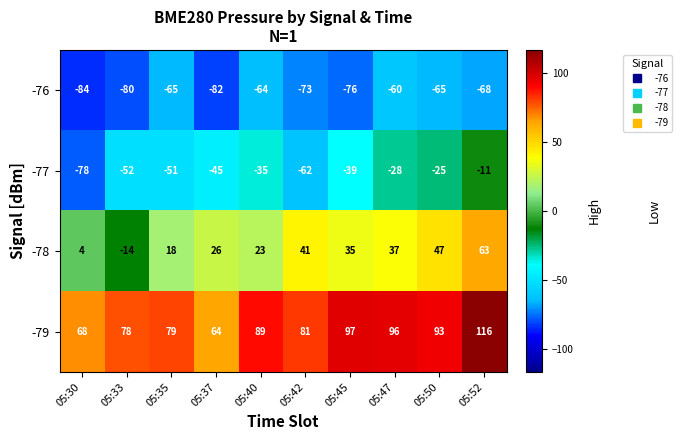

Is the value of -79 at 05:47 greater than the value of -77 at 05:33?

Yes